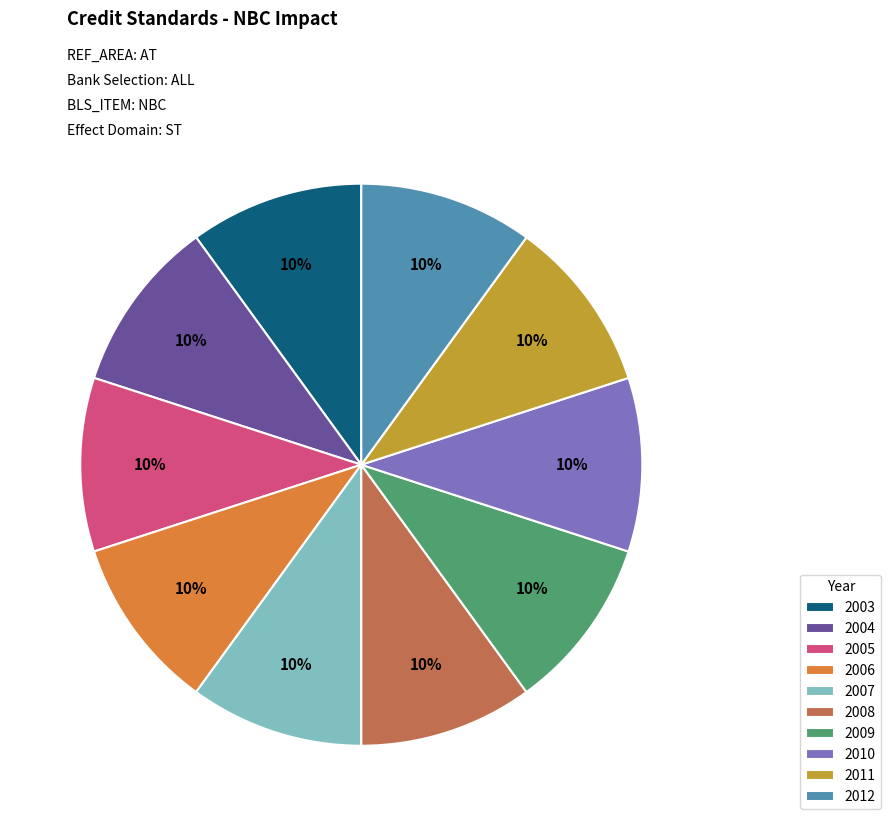

The 2004 slice represents 10% of the pie. True or false?

True